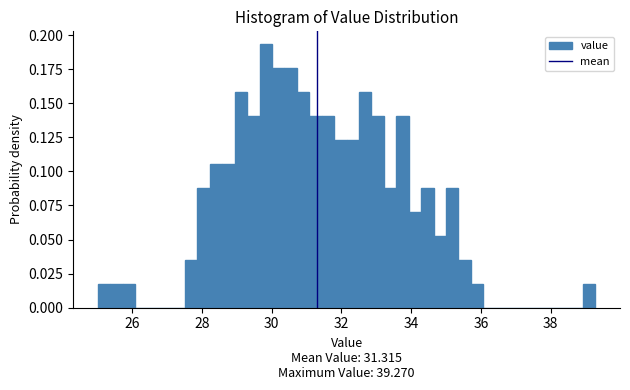

Around what value on the x-axis is the tallest bar? Give the approximate position of its centre, as read against the axis.

29.8